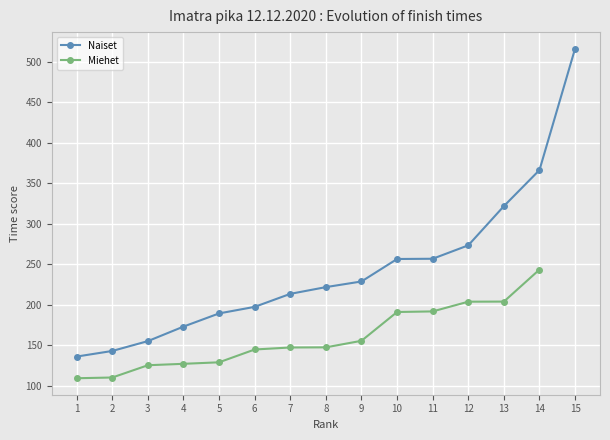

The value of Naiset at 5 is 189.1. True or false?

True